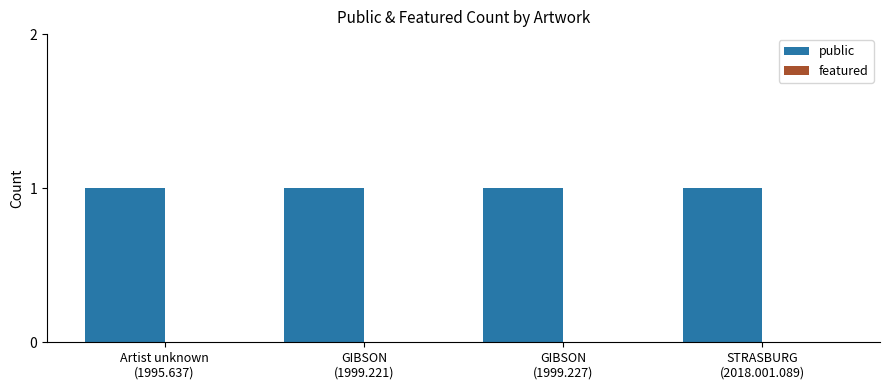

At how many categories does at least one series exceed 0?

4